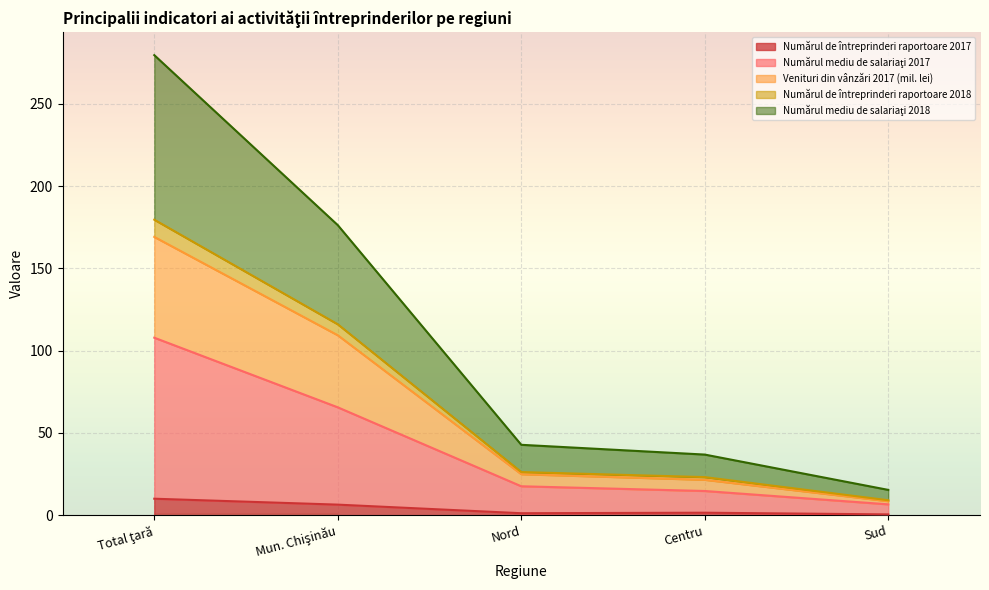

True or false: Numărul mediu de salariaţi 2018 and Numărul mediu de salariaţi 2017 cross at least once.

False